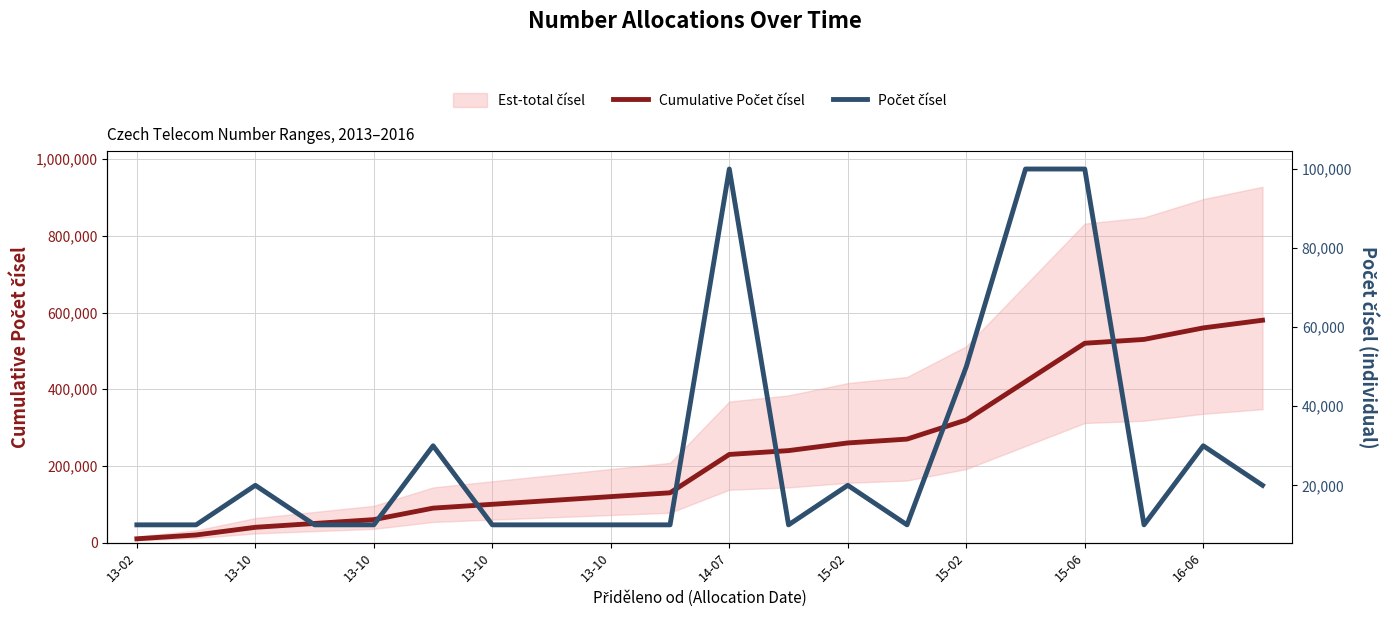

What is the label of the 5th point from the right?

15